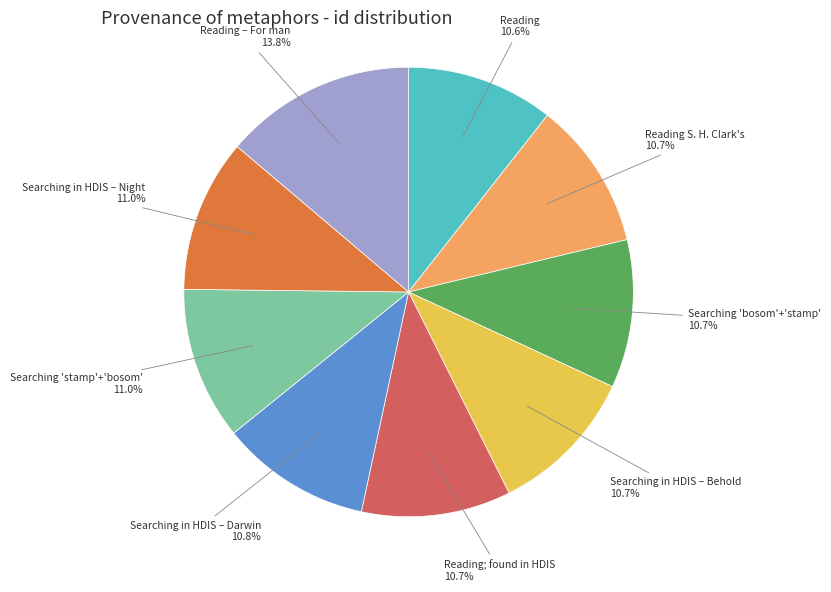

How many slices are in this pie chart?

9